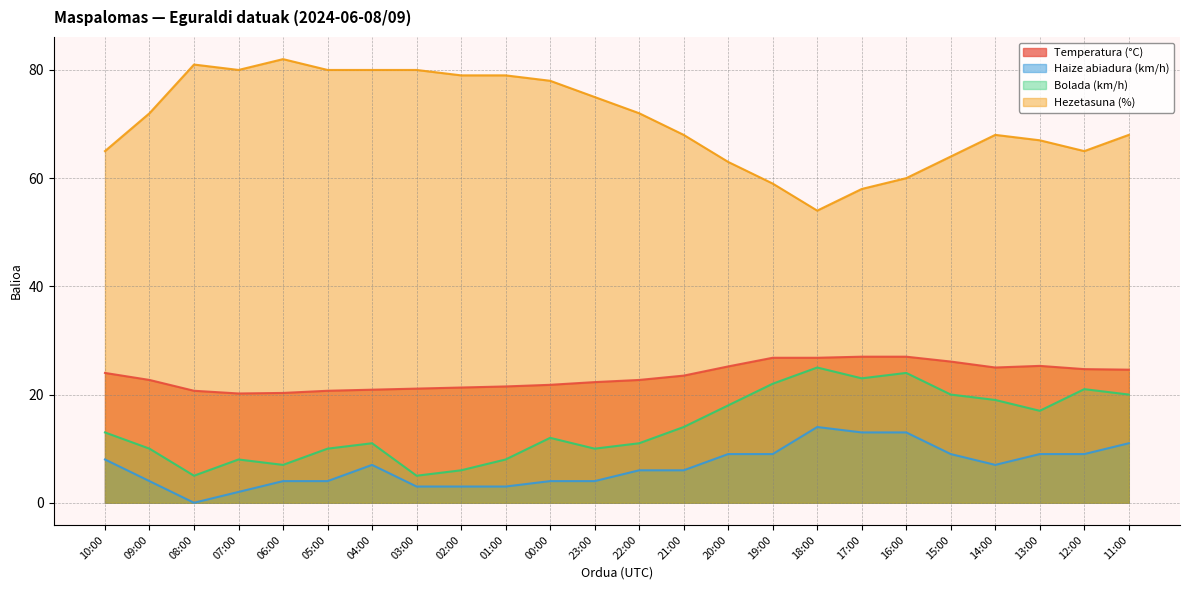

True or false: Bolada (km/h) has a value of 4.6 at 14:00.

False